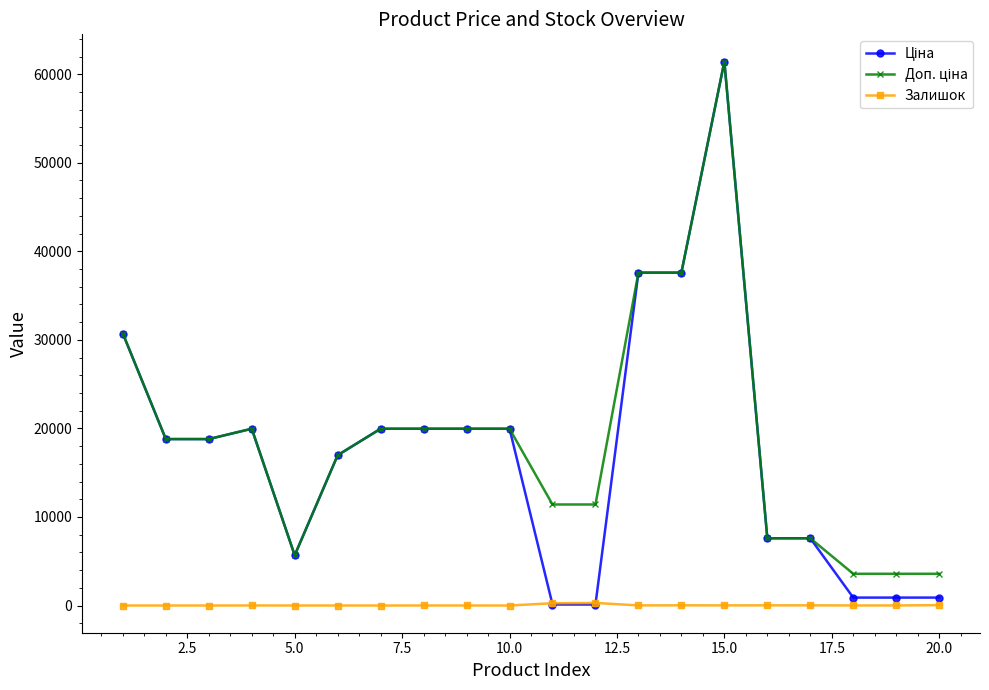

True or false: Залишок has more than 2 interior local peaks.

True